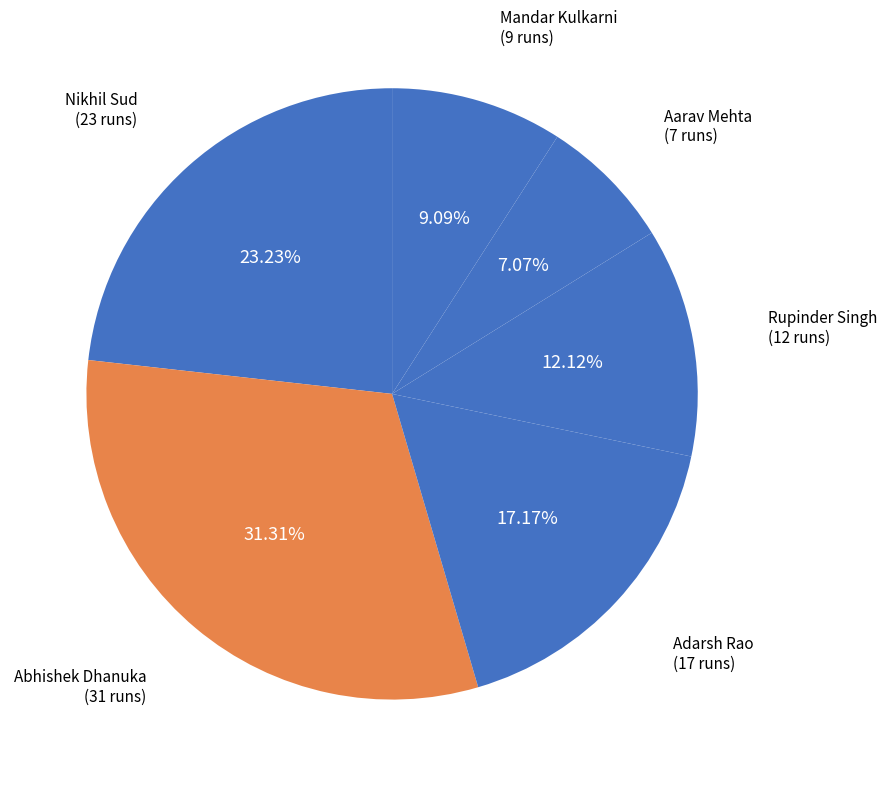

Rank the categories by value from lowest to highest.

Aarav Mehta, Mandar Kulkarni, Rupinder Singh, Adarsh Rao, Nikhil Sud, Abhishek Dhanuka